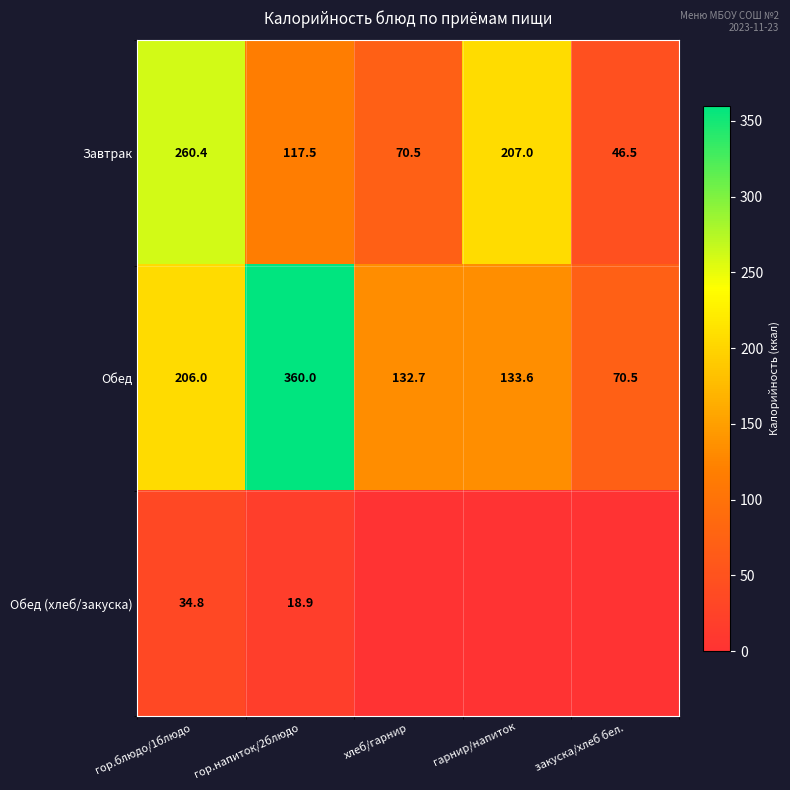

At how many categories does at least one series exceed 274?

1